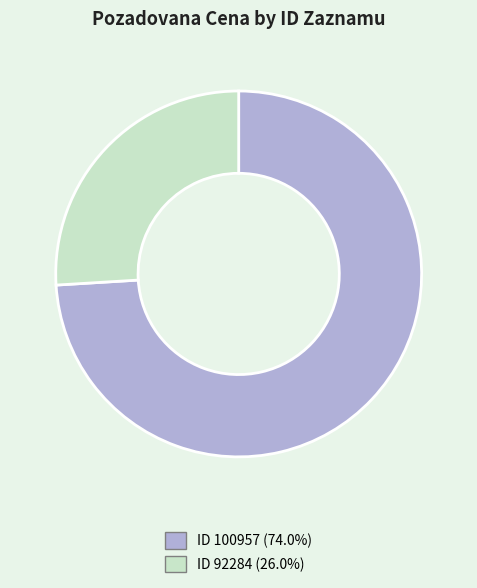

How many segments does this pie chart have?

2